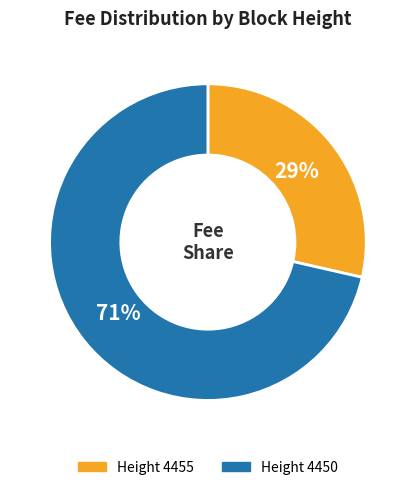

Combined, do Height 4455 and Height 4450 account for over 50%?

Yes